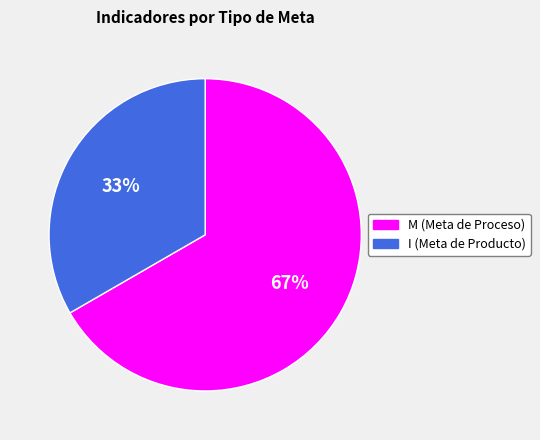

Is it true that M is 58% of the pie?

False